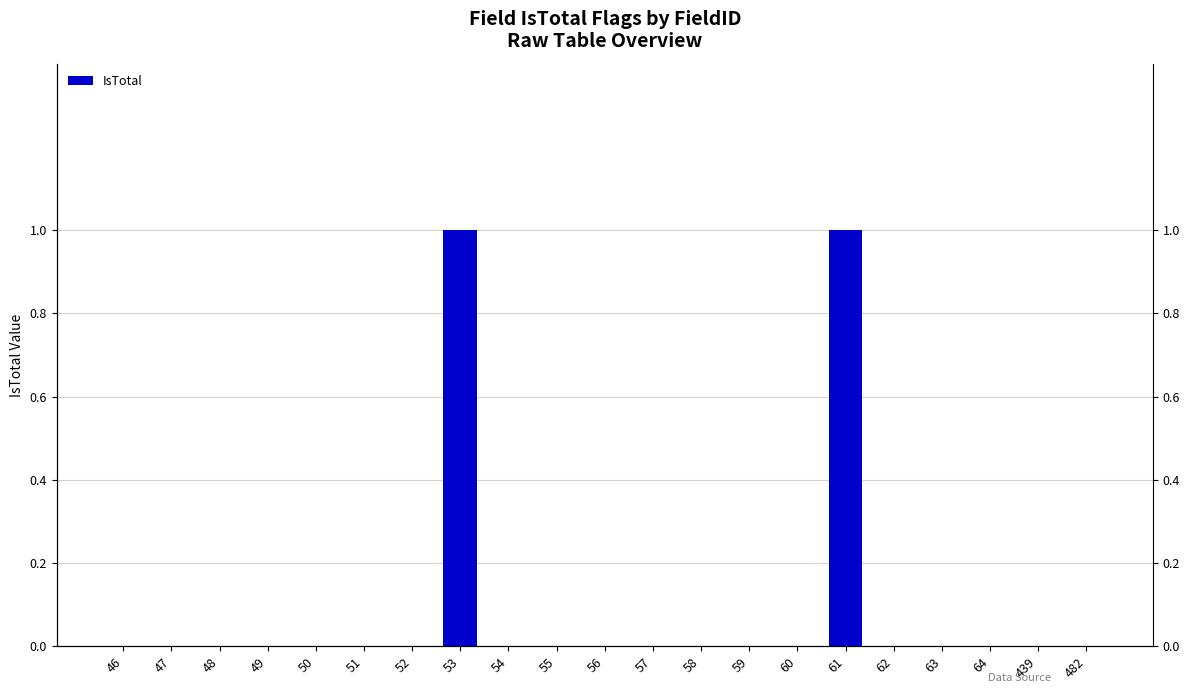

How many series are shown in this chart?

1